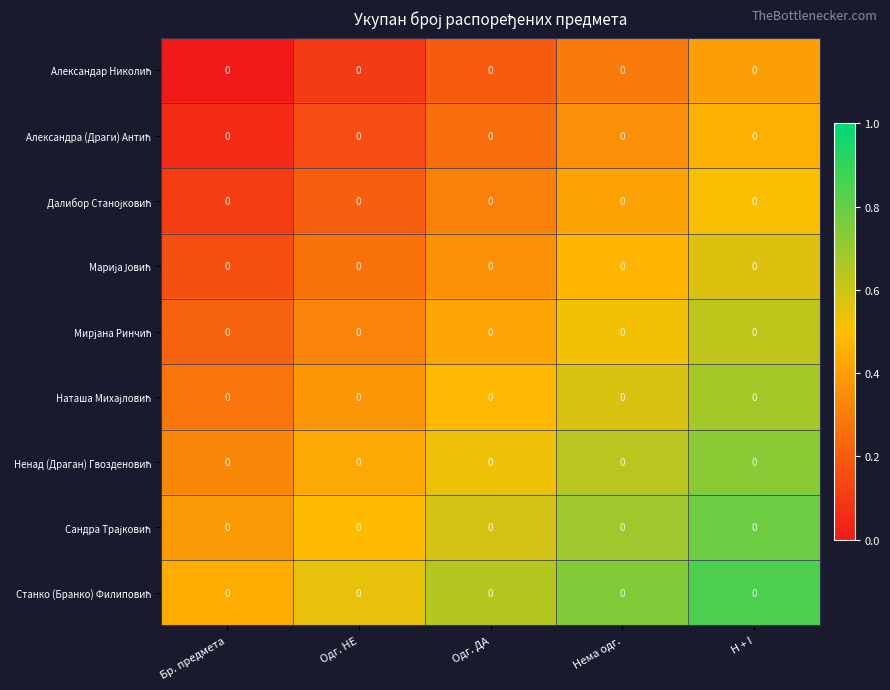

What is the spread (max minus min) of values at Одг. ДА?

0.4